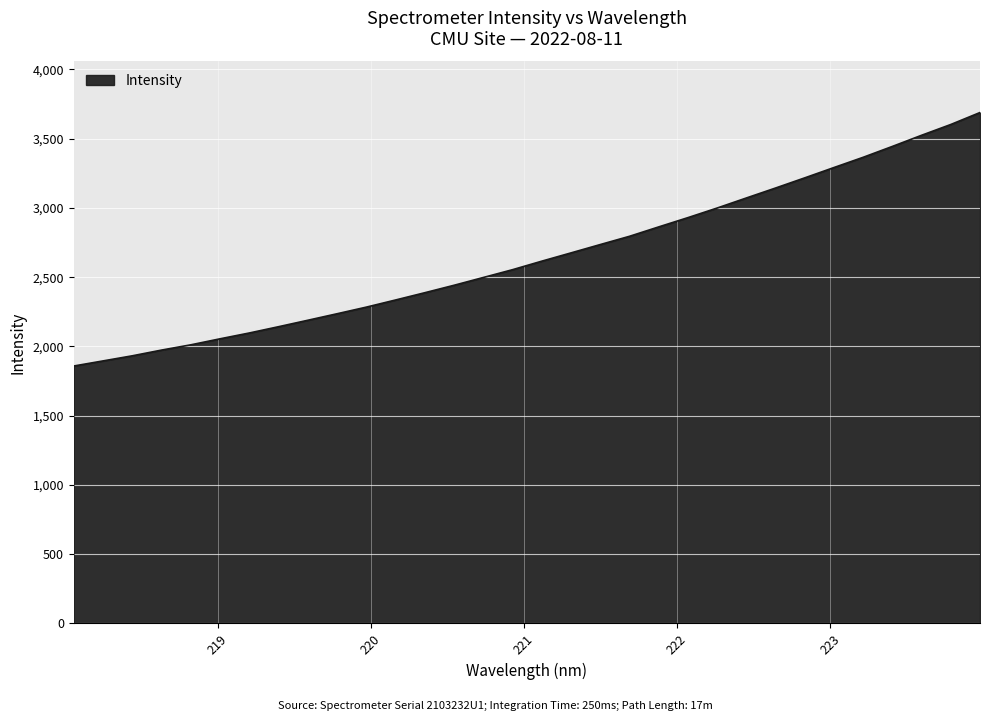

What is the smallest value displayed?

1858.7